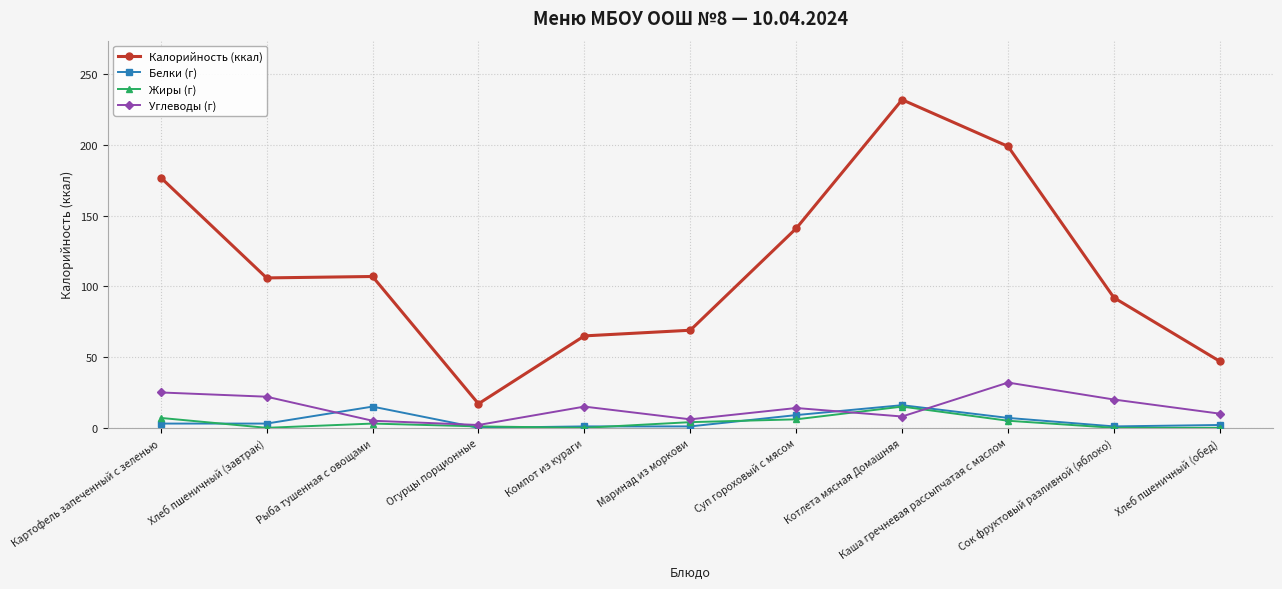

The value of Белки (г) at Хлеб пшеничный (завтрак) is 3. True or false?

True